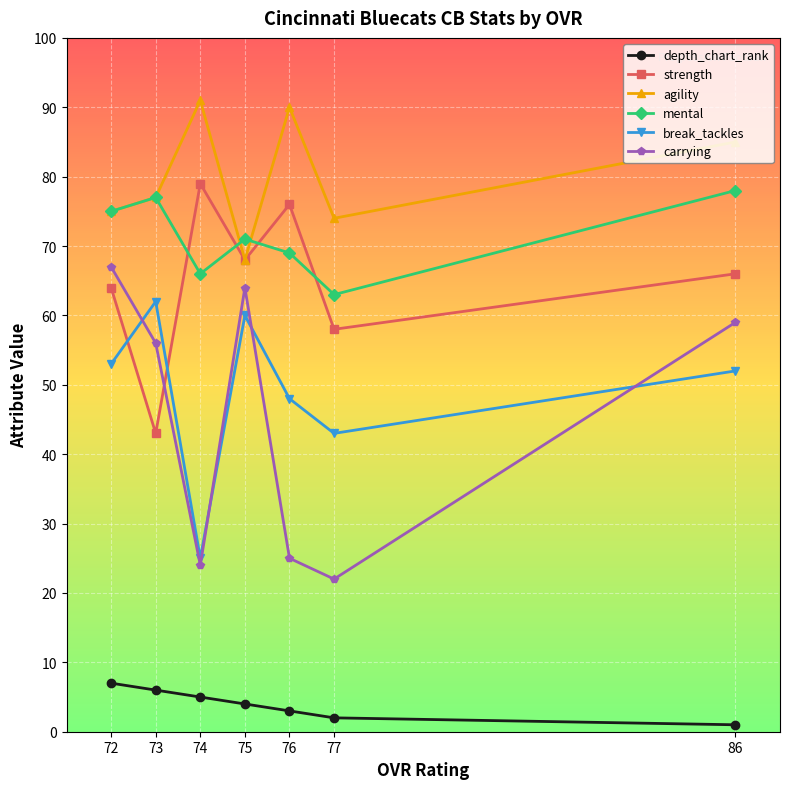

What is the total value across all series at 75?

335